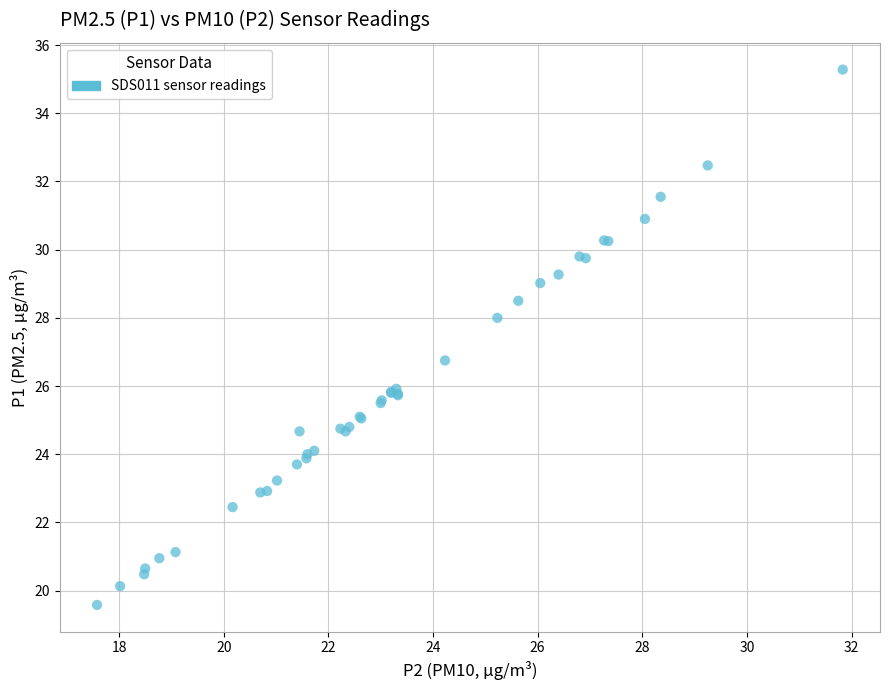

What Y value in the scatter plot is closest to 27?

26.8